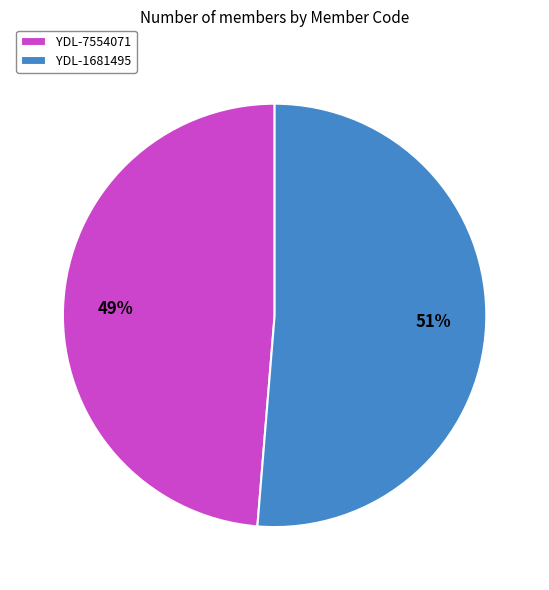

The YDL-7554071 slice represents 49% of the pie. True or false?

True